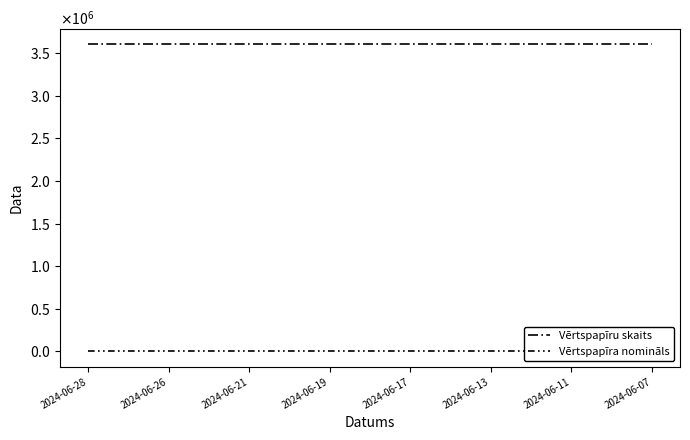

True or false: Vērtspapīru skaits and Vērtspapīra nomināls intersect in this chart.

False